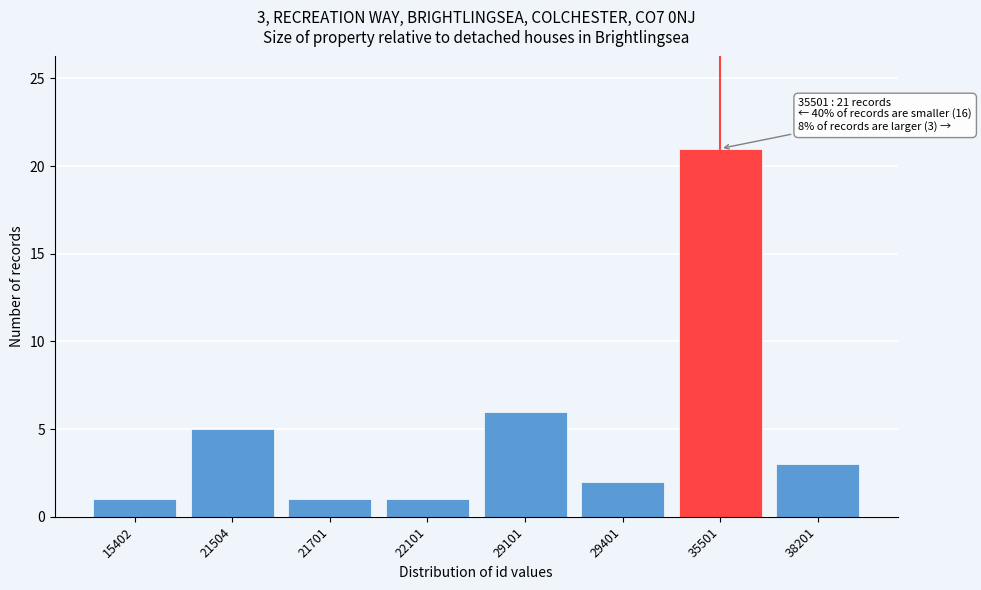

Reading left to right, extract all data points from this chart.

15402=1	21504=5	21701=1	22101=1	29101=6	29401=2	35501=21	38201=3